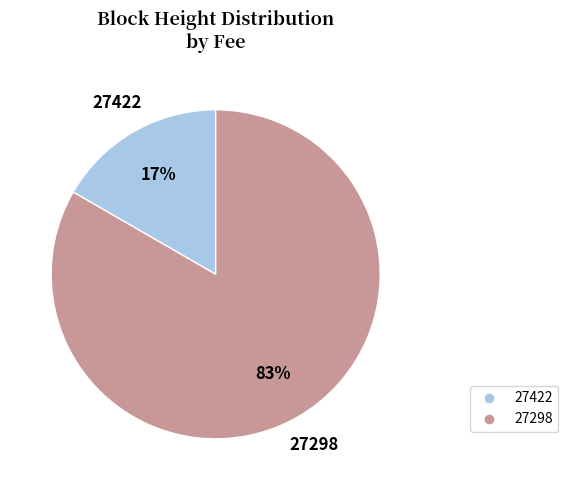

Count the number of slices in the pie.

2